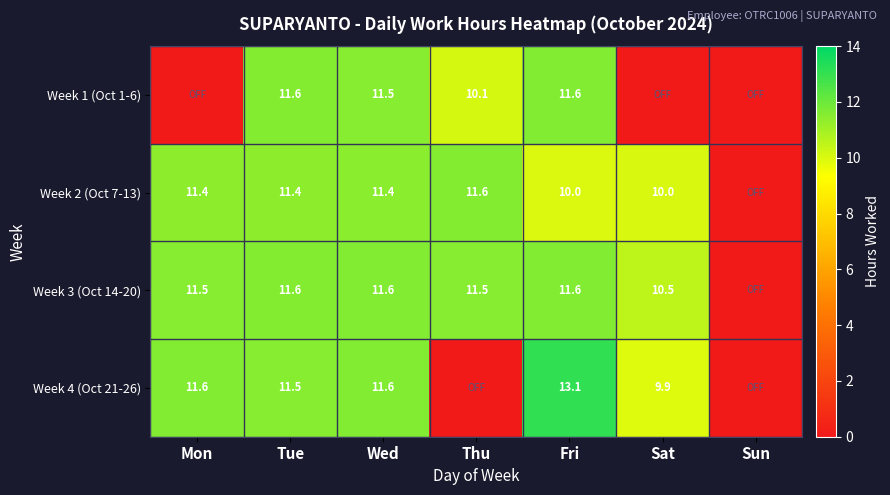

Is it true that Week 2 (Oct 7-13) equals 11.4 at Tue?

True